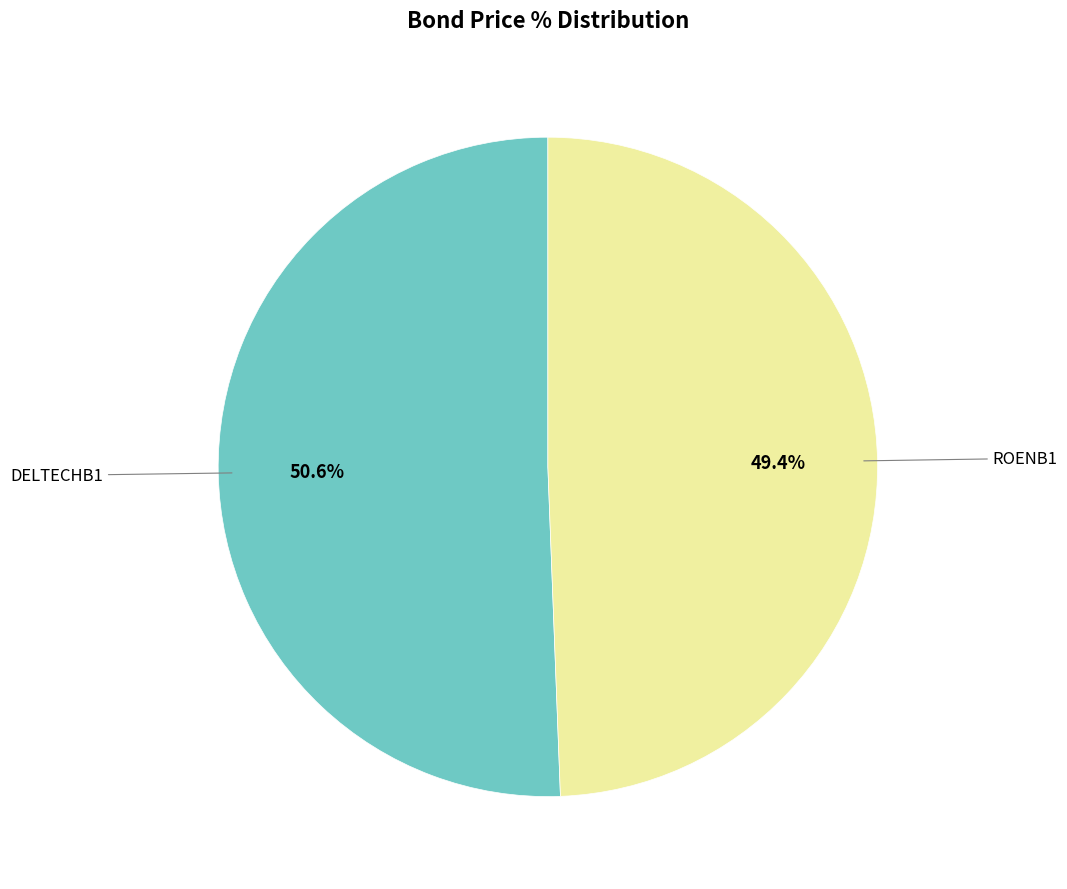

Does ROENB1 account for over 50% of the chart?

No